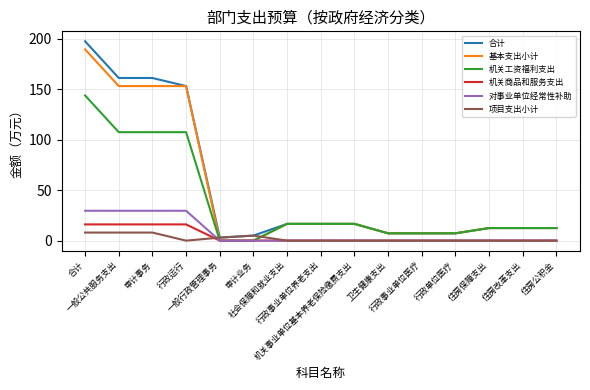

Does the chart display data point markers on the line(s)?

No